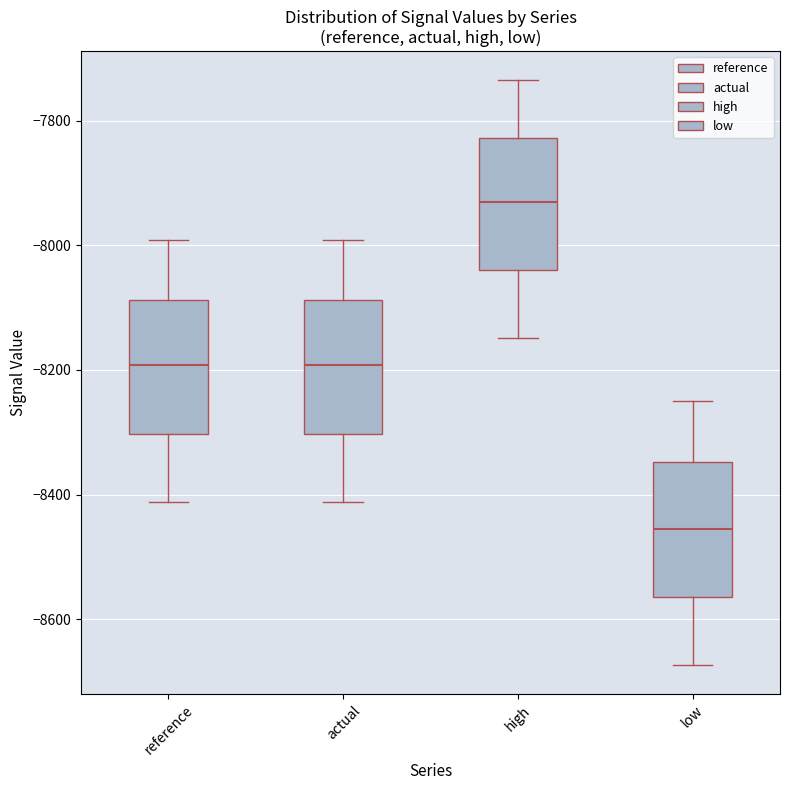

Reading left to right, read every box against the y-axis: the position of its median line, the range the box covers, and the ends of its whiskers. The values are not printed on the chart, so give them approximately, as read against the axis.

reference: median -8200, box -8300 to -8080, whiskers -8420 to -8000
actual: median -8200, box -8300 to -8080, whiskers -8420 to -8000
high: median -7940, box -8040 to -7820, whiskers -8140 to -7740
low: median -8460, box -8560 to -8340, whiskers -8680 to -8240